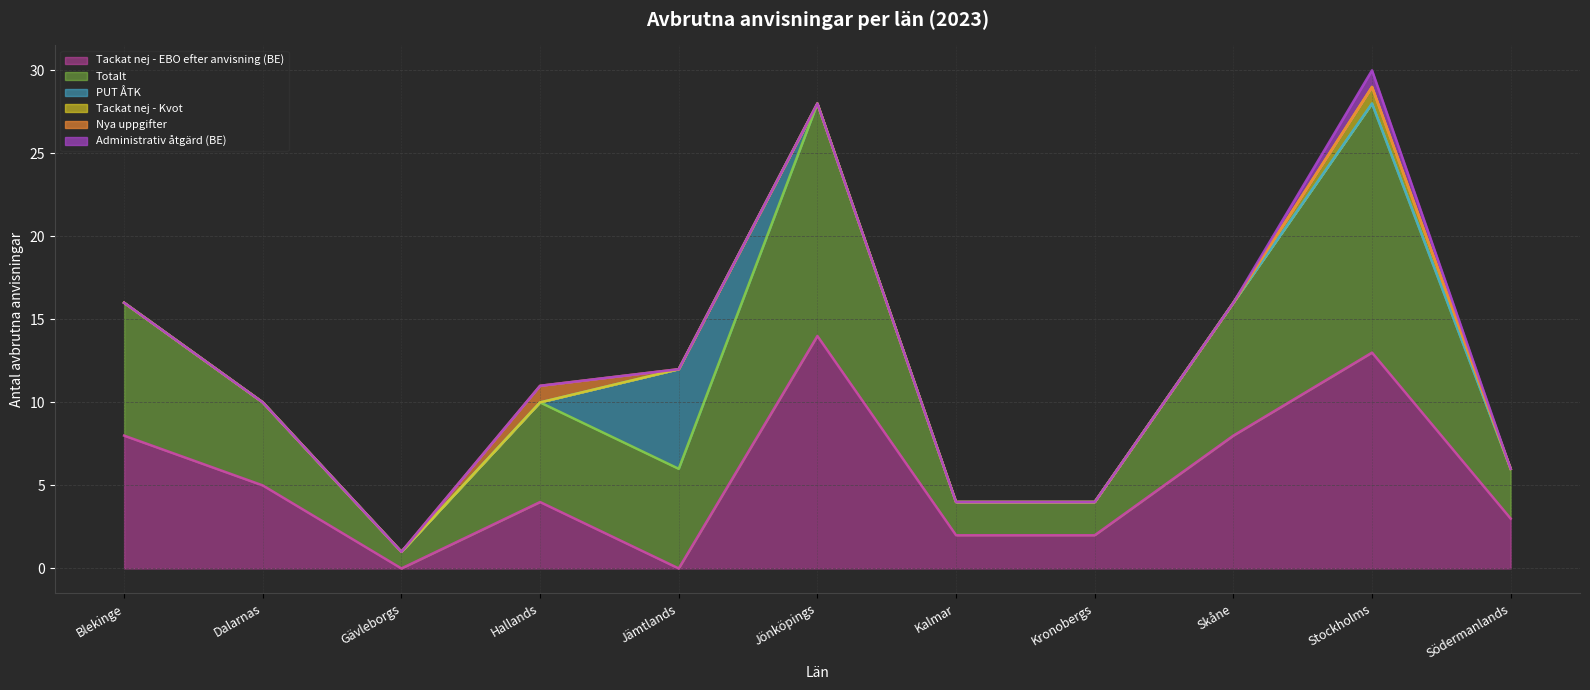

What is the total value across all series at Blekinge?

16